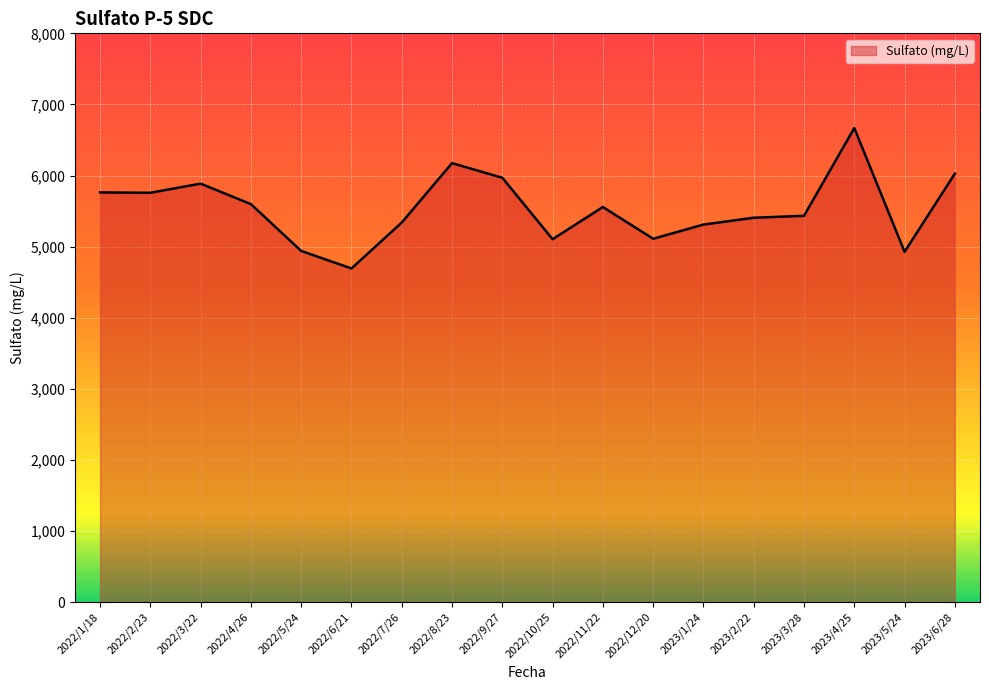

What is the average value?

5536.4